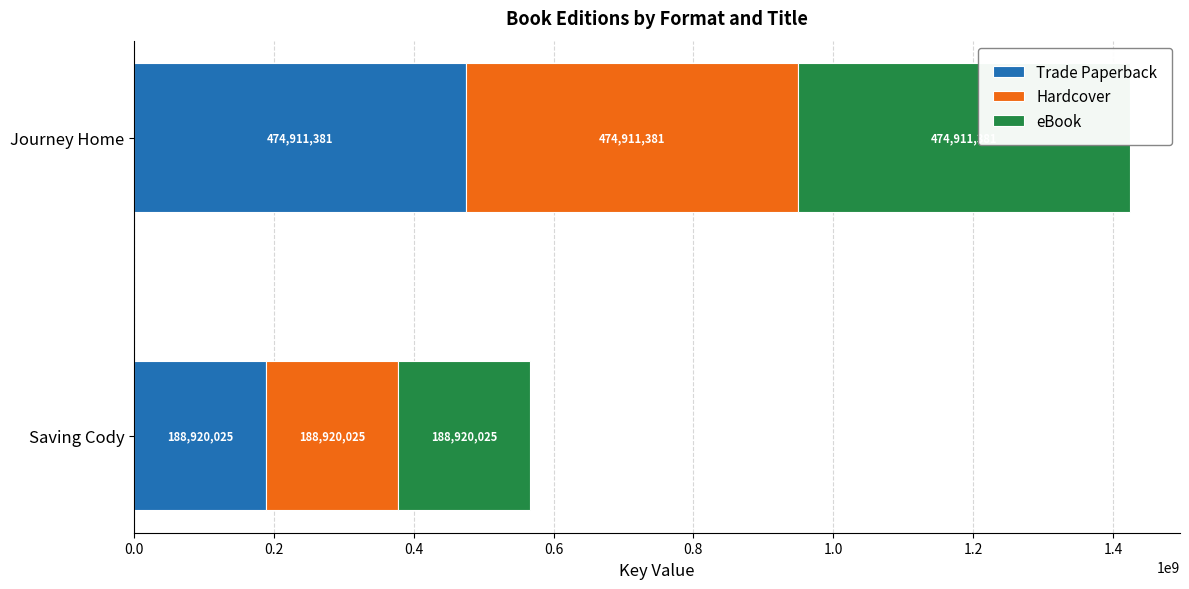

List the series in order of their peak value, lowest first.

Trade Paperback, Hardcover, eBook